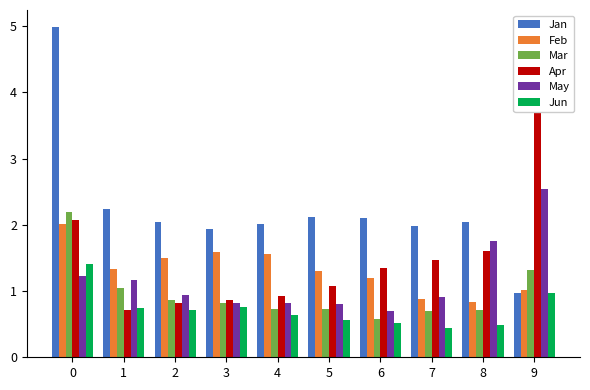

What is the value of the Jun bar at the 2nd from the left?

0.7